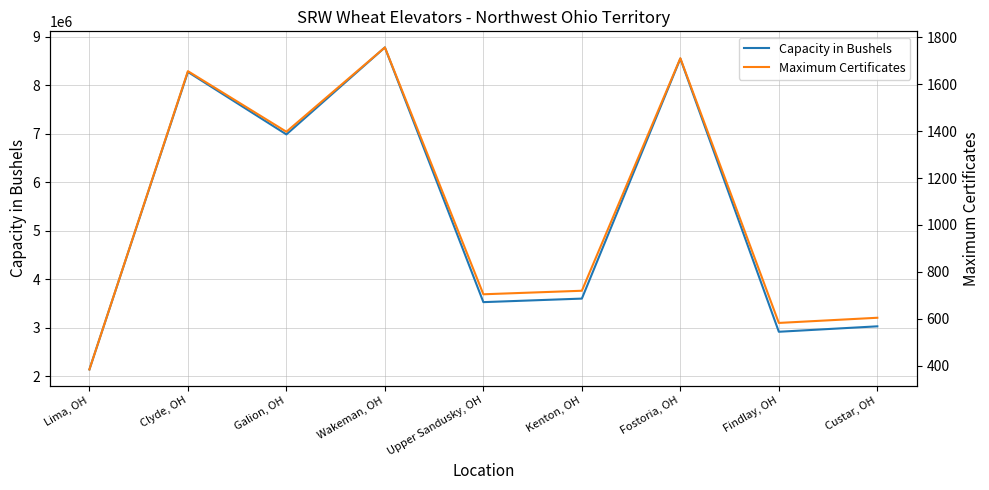

Which has a higher value, Custar, OH or Wakeman, OH?

Wakeman, OH